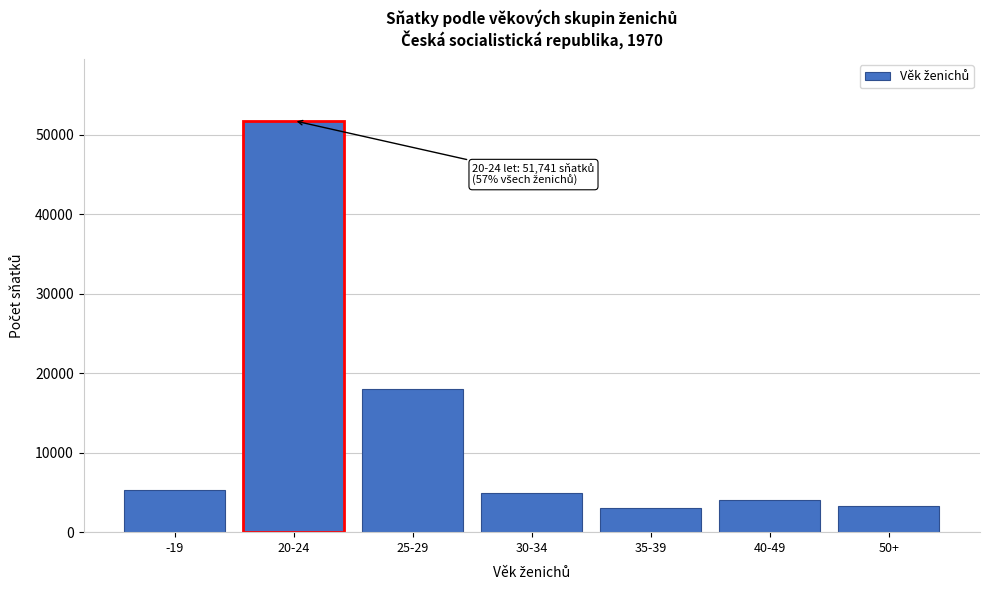

Reading right to left, list all the values displayed in this chart.

50+=3244	40-49=4048	35-39=2983	30-34=4954	25-29=18042	20-24=51741	-19=5324